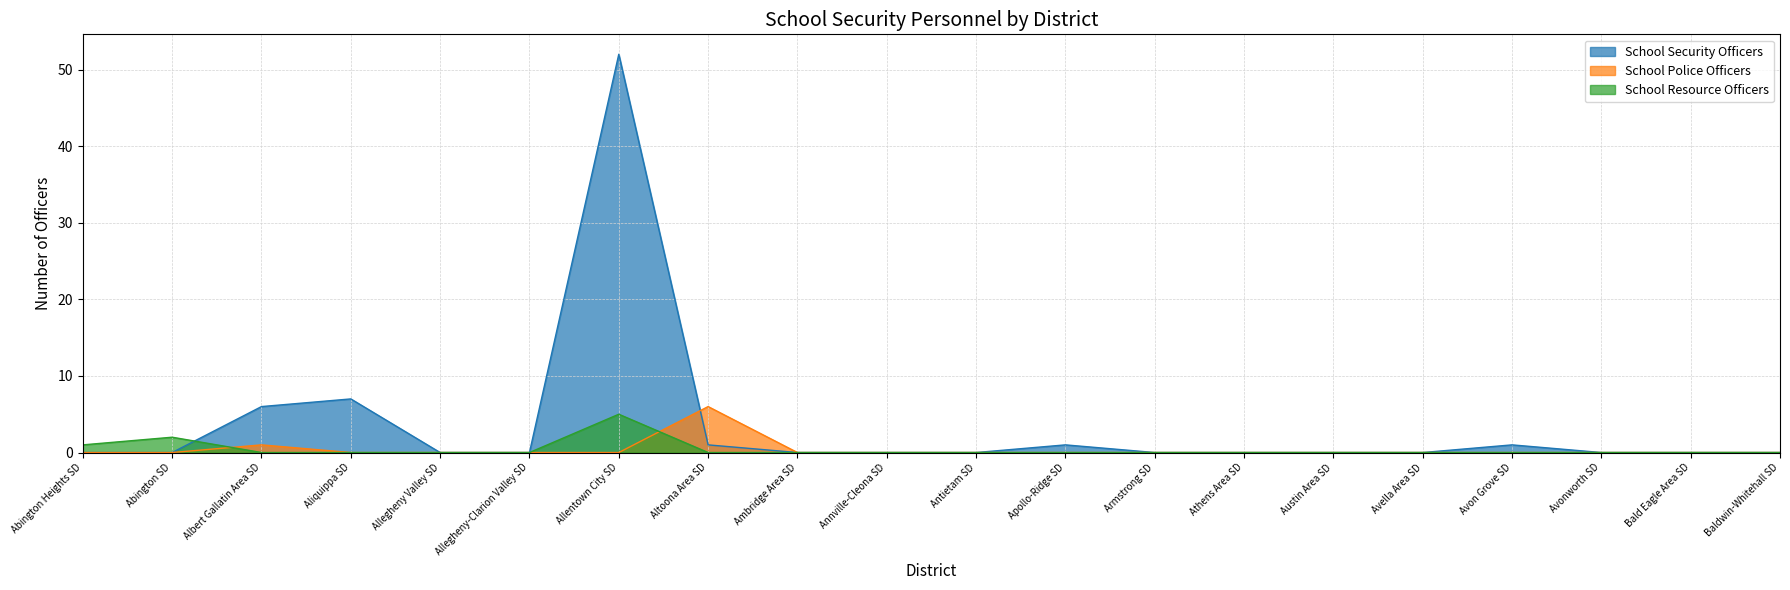

What are all the series names shown in the legend?

School Security Officers, School Police Officers, School Resource Officers